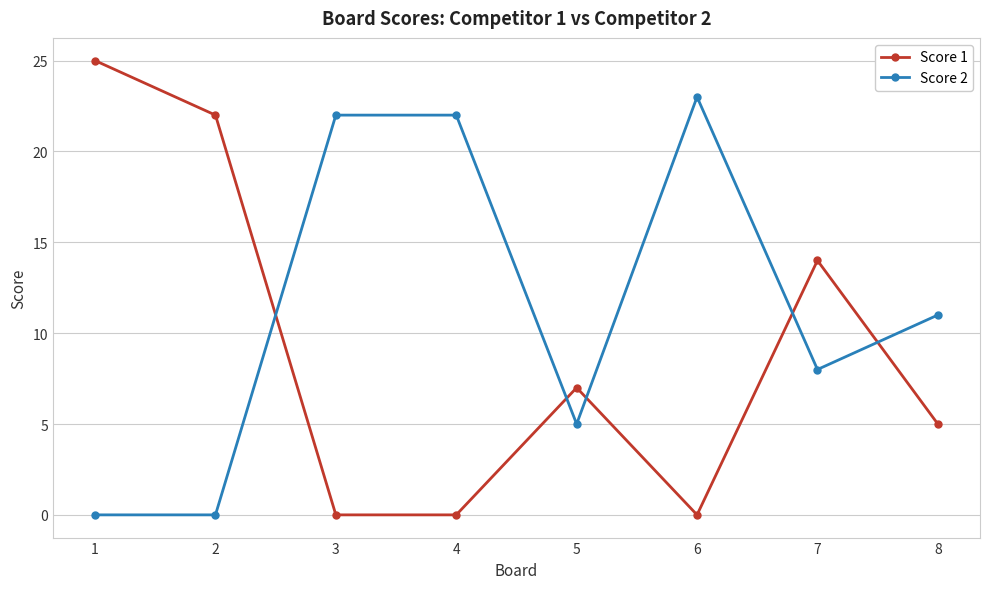

Which series has the widest spread of values?

Score 1